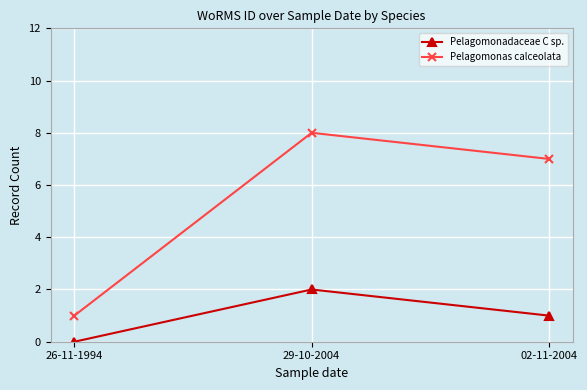

What is the value of the Pelagomonadaceae C sp. point at the 2nd from the left?

2